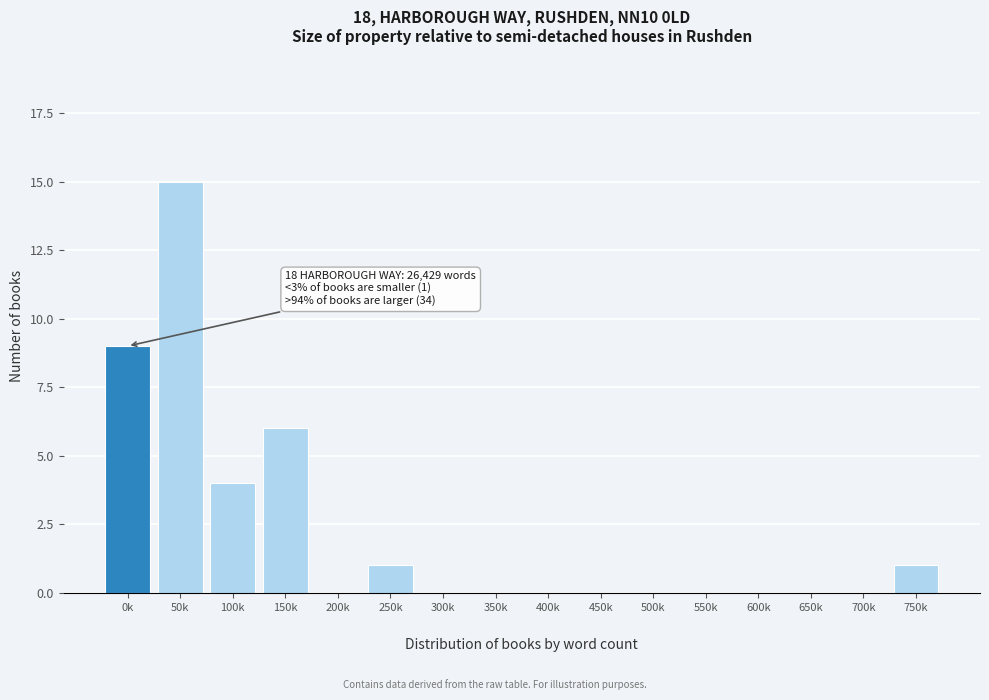

What is the sum of all values?

36